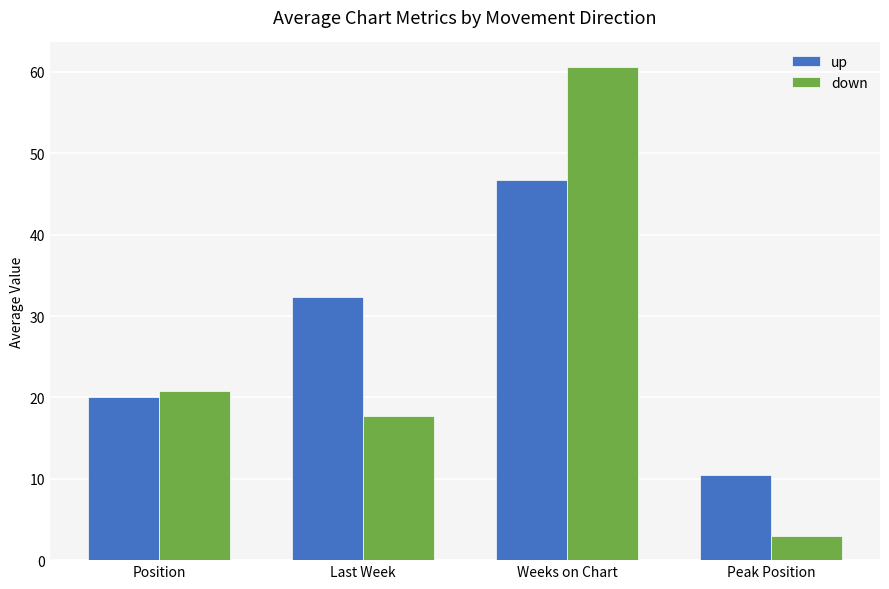

What is the minimum value for up?

10.5